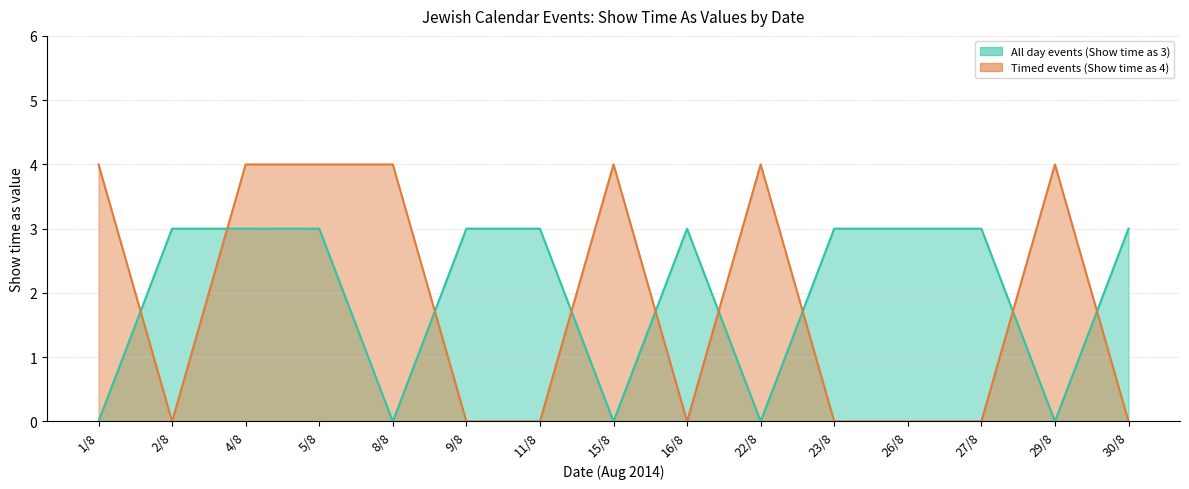

True or false: Timed events (Show time as 4) has a value of 0 at 23/8.

True